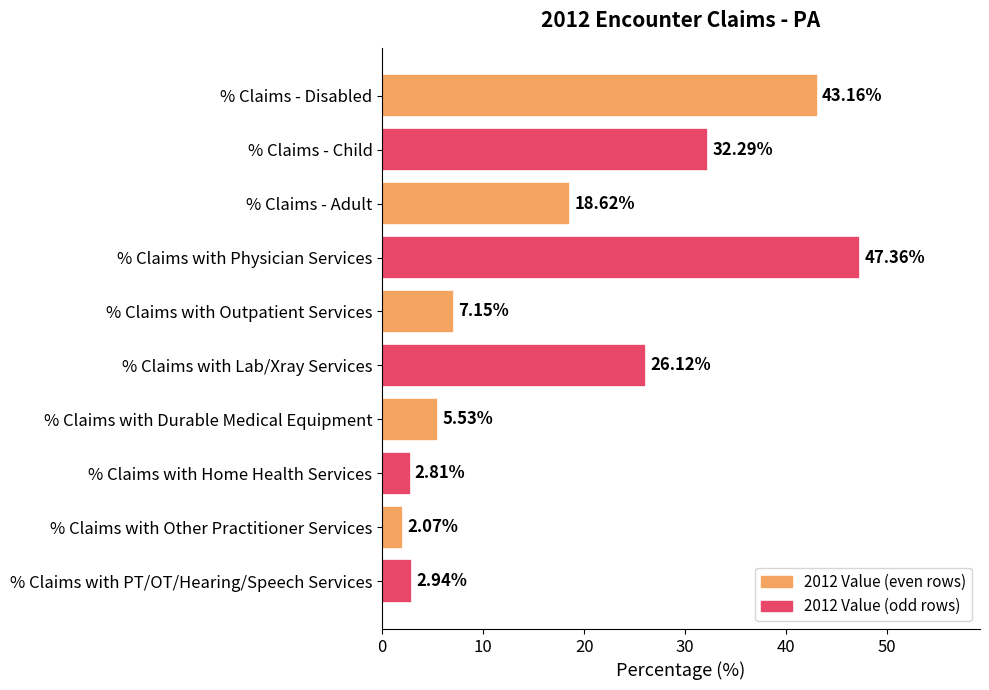

At which category does the chart reach its peak across all series?

% Claims with Physician Services